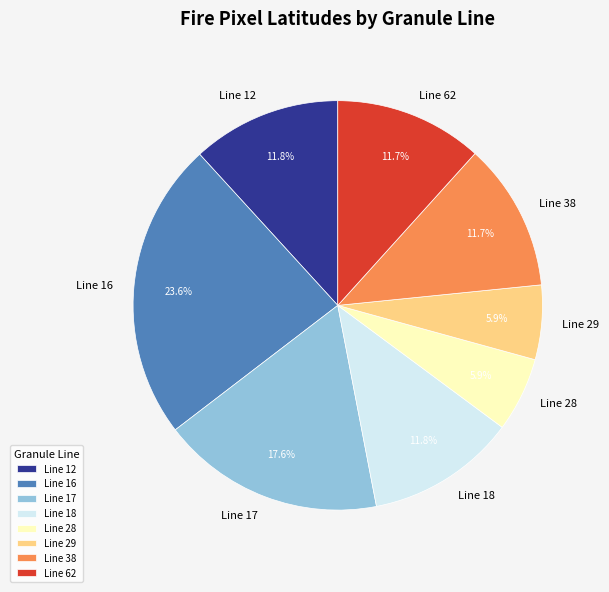

What is the ratio of the value at Line 17 to the value at Line 18?

1.5